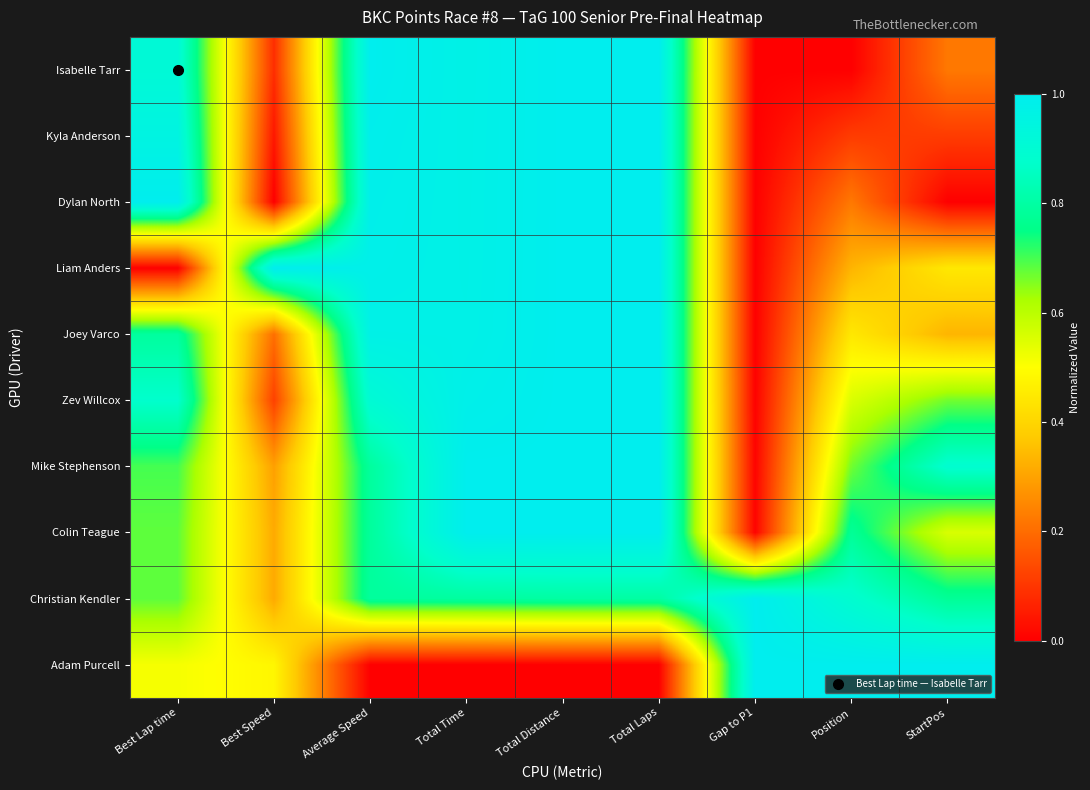

Which series changed the most between Total Time and Total Laps?

Isabelle Tarr